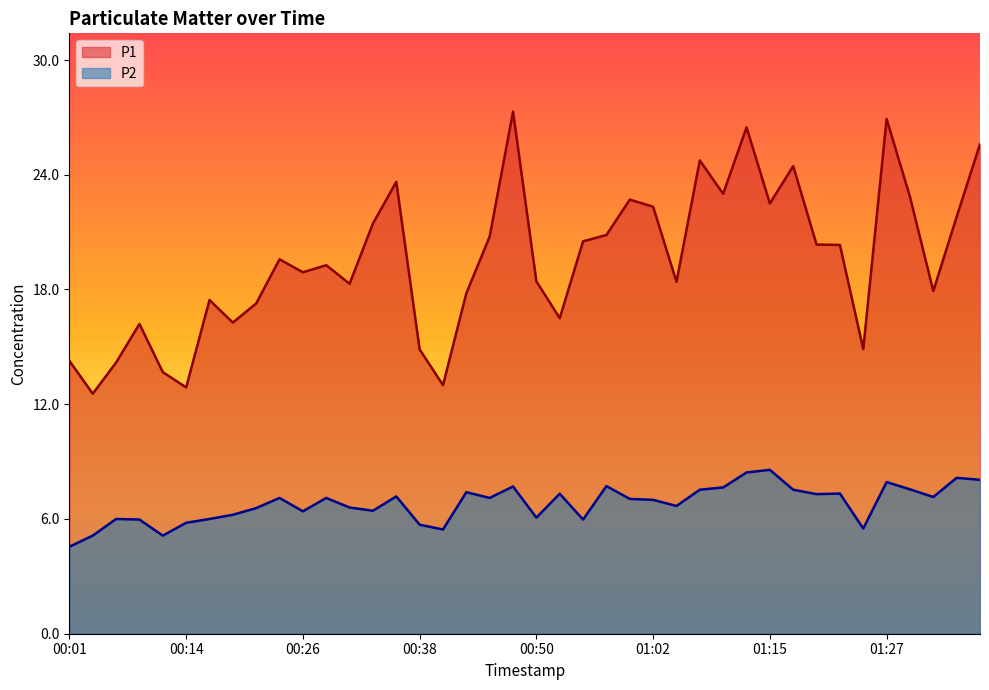

What is the highest value of the P1 series?

27.3